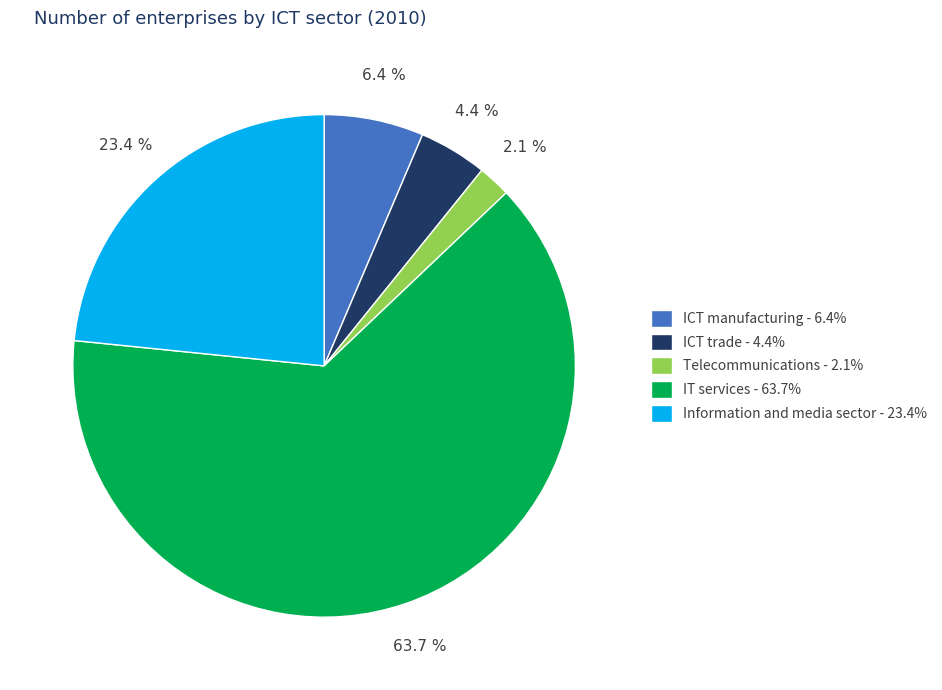

Rank the categories by value from highest to lowest.

IT services, Information and media sector, ICT manufacturing, ICT trade, Telecommunications